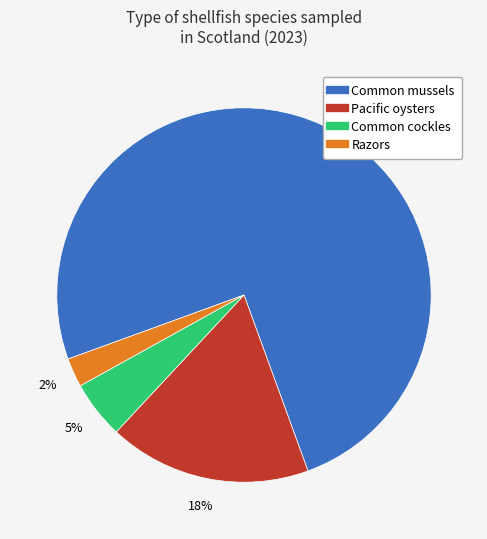

To the nearest percent, what portion does Pacific oysters represent?

18%